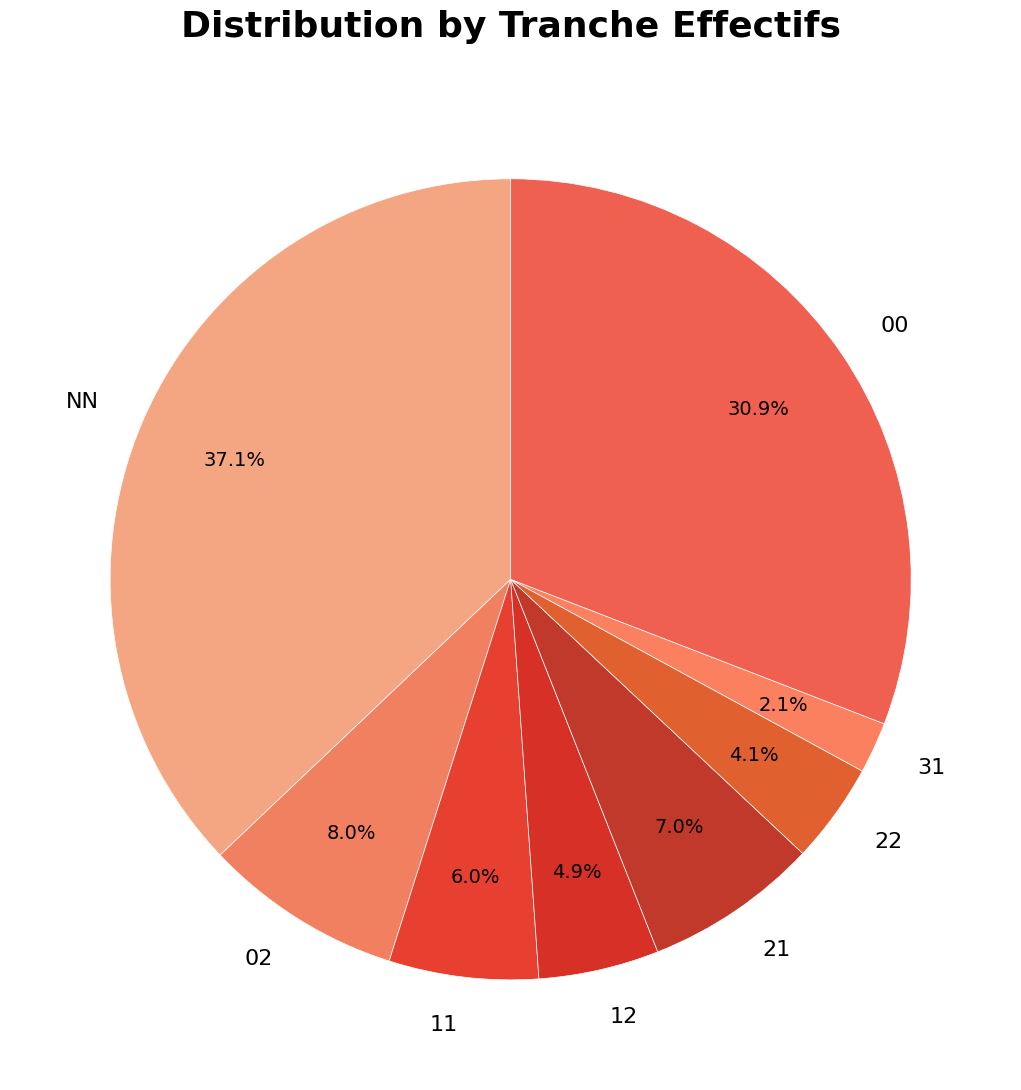

To the nearest percent, what is the difference between the 02 and NN slice percentages?

29%